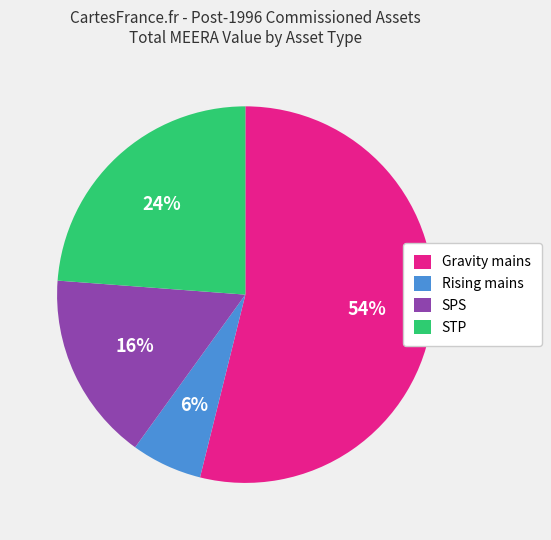

How many slices are in this pie chart?

4